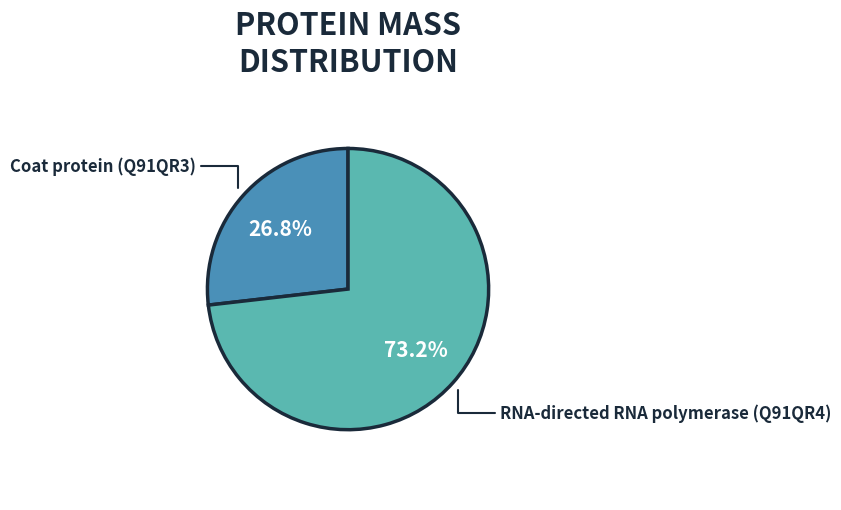

Combined, do Coat protein (Q91QR3) and RNA-directed RNA polymerase (Q91QR4) account for over 50%?

Yes